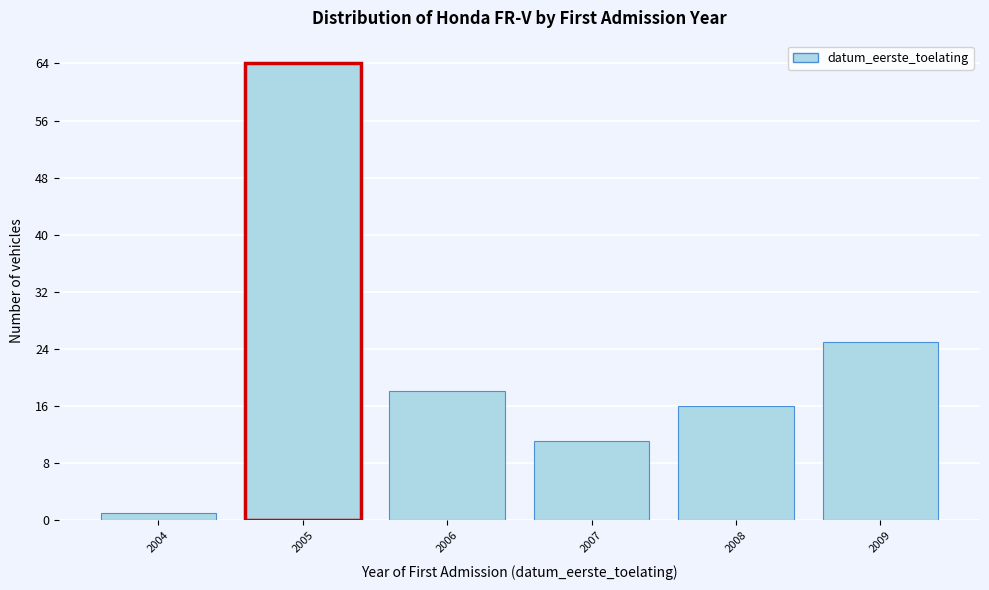

Reading left to right, what are all the values shown in this chart?

2004=1	2005=64	2006=18	2007=11	2008=16	2009=25